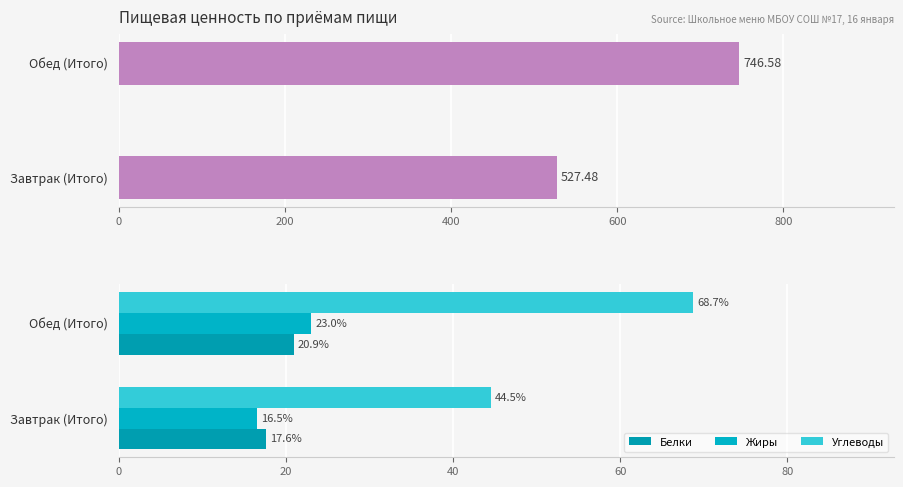

The Белки series shows 20.9 at Обед (Итого). True or false?

True